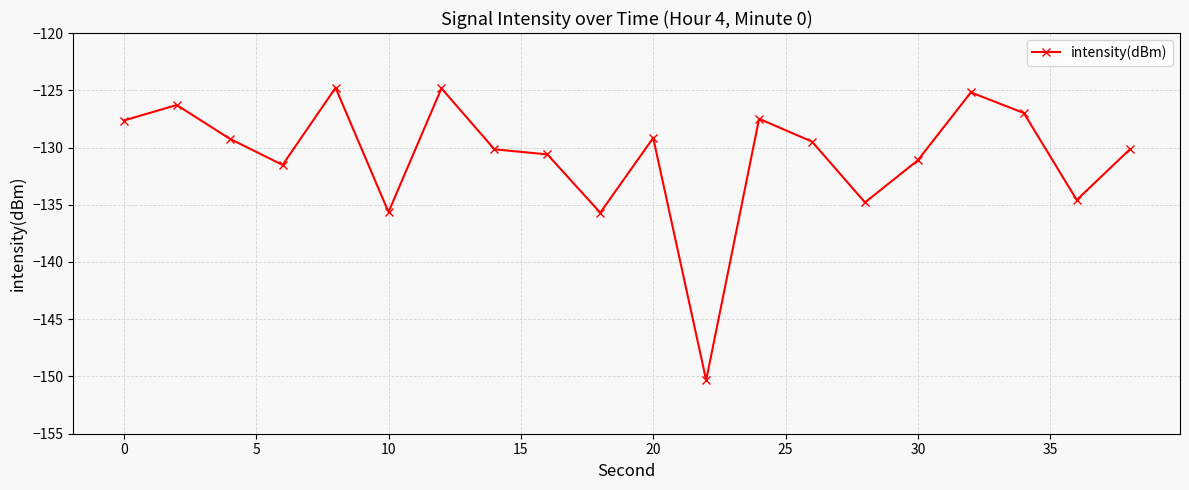

Does the chart display data point markers on the line(s)?

Yes